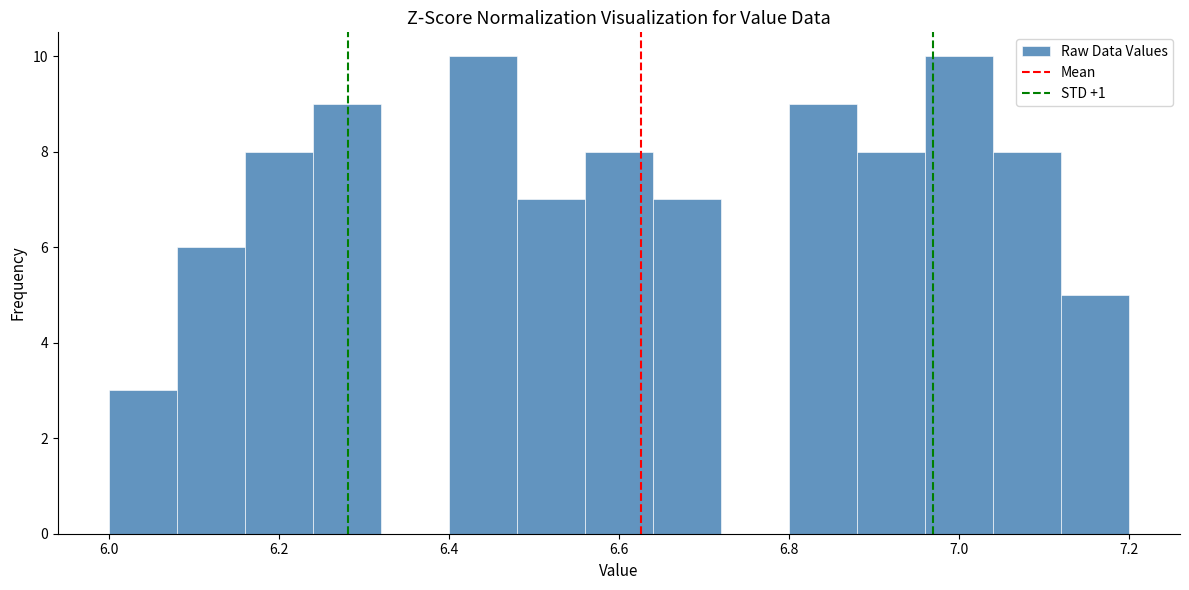

Reading left to right, list every bar in this chart as the range it spans on the x-axis followed by its height. The values are not printed on the chart, so give them approximately, as read against the axis.

6.00 to 6.08: 3
6.08 to 6.16: 6
6.16 to 6.24: 8
6.24 to 6.32: 9
6.32 to 6.40: 0
6.40 to 6.48: 10
6.48 to 6.56: 7
6.56 to 6.64: 8
6.64 to 6.72: 7
6.72 to 6.80: 0
6.80 to 6.88: 9
6.88 to 6.96: 8
6.96 to 7.04: 10
7.04 to 7.12: 8
7.12 to 7.20: 5